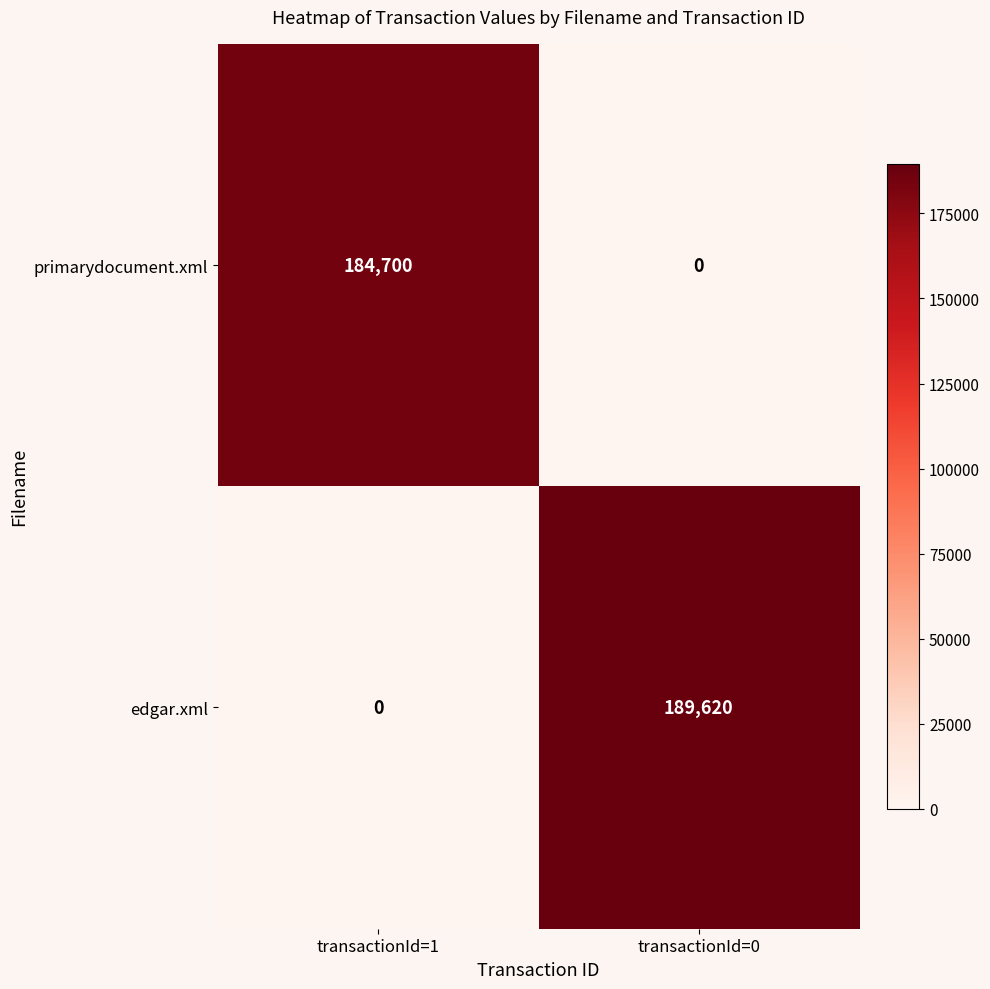

Reading left to right, what are all the values shown in this chart?

primarydocument.xml: transactionId=1=184700	transactionId=0=0
edgar.xml: transactionId=1=0	transactionId=0=189620